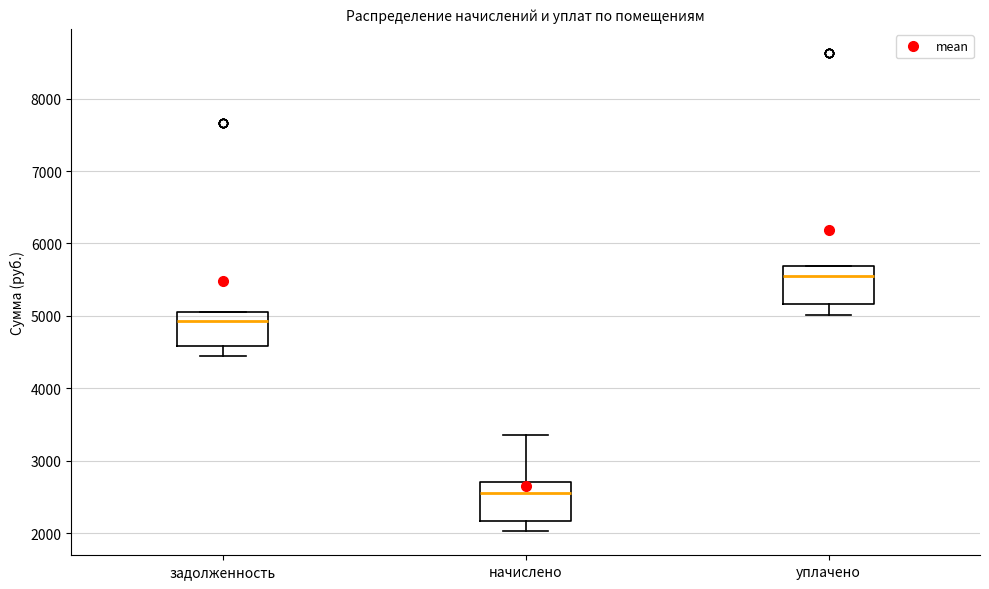

Where is the lower edge of the box for уплачено on the y-axis? The values are not printed on the chart, so give them approximately, as read against the axis.

5200